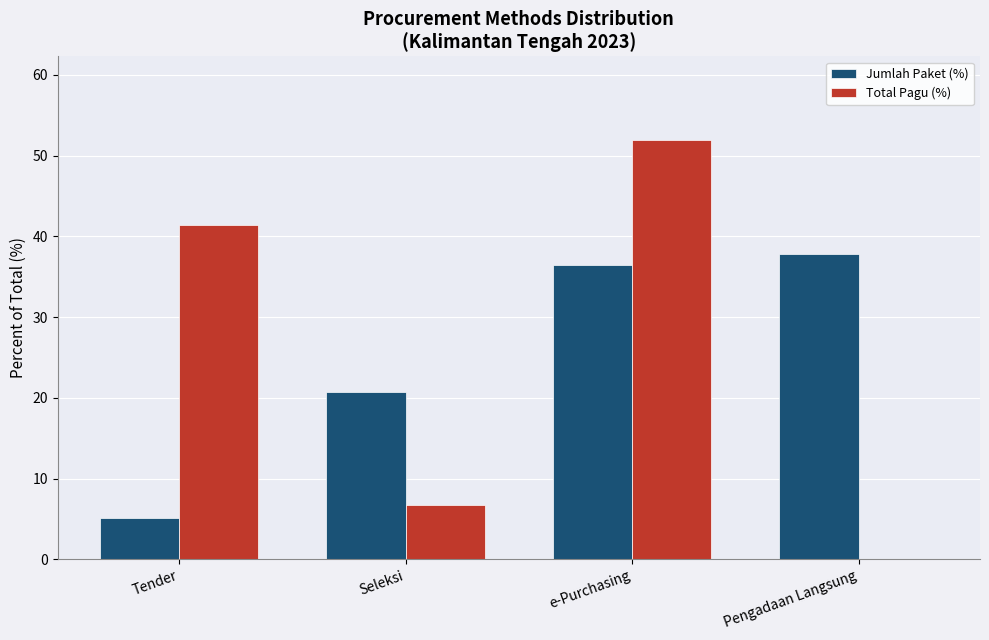

Read the Jumlah Paket (%) value at e-Purchasing.

36.4